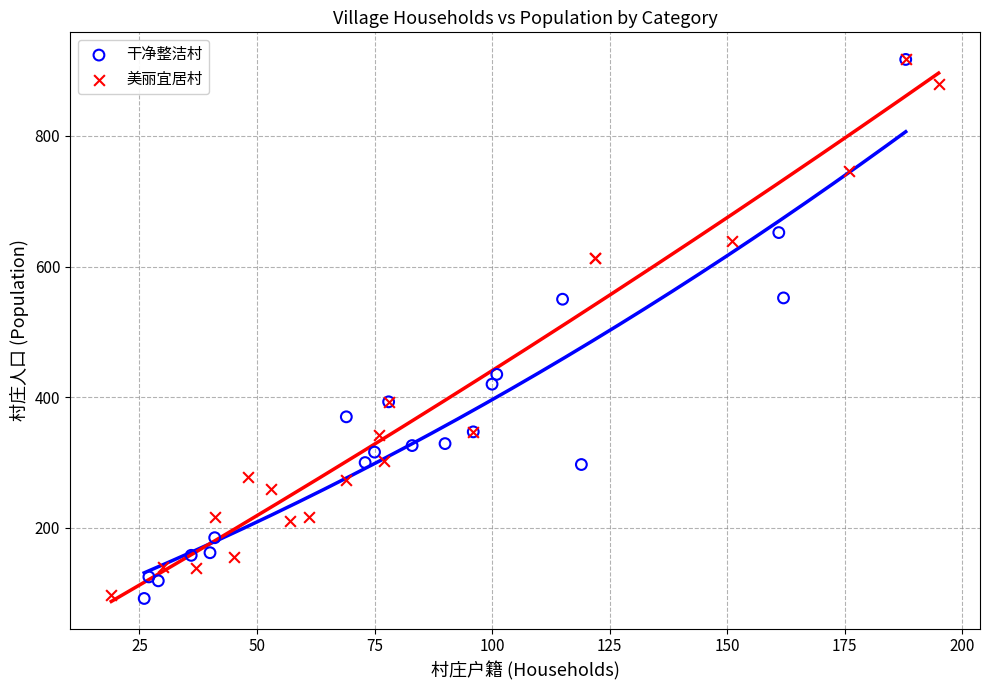

What are all the series names shown in the legend?

干净整洁村, 美丽宜居村